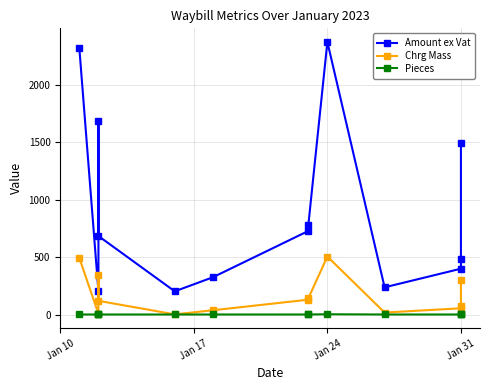

At how many categories does at least one series exceed 190?

13